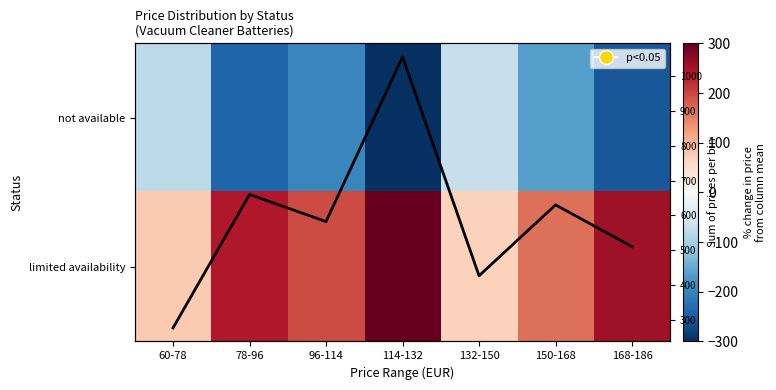

Read the limited availability value at 150-168, to the nearest 50.

150